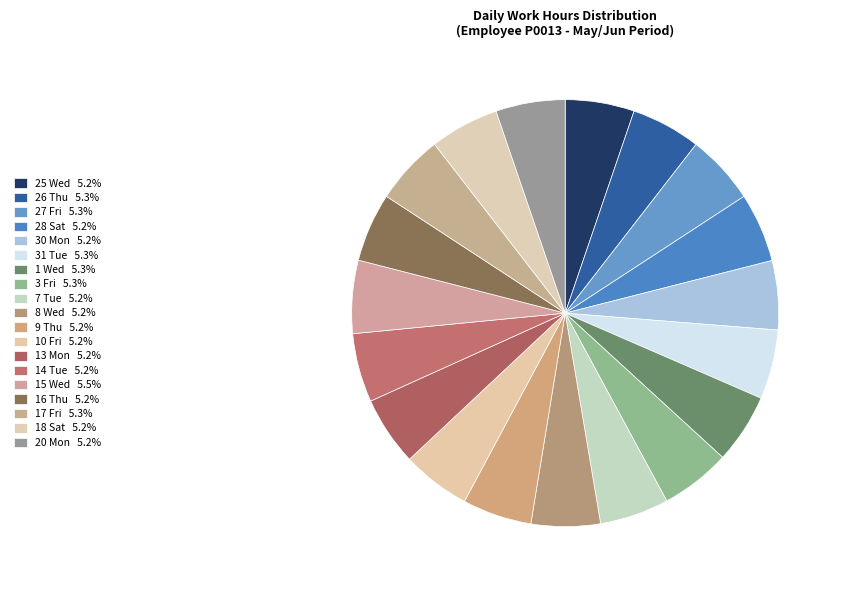

Which category has the biggest portion of the pie?

15 Wed